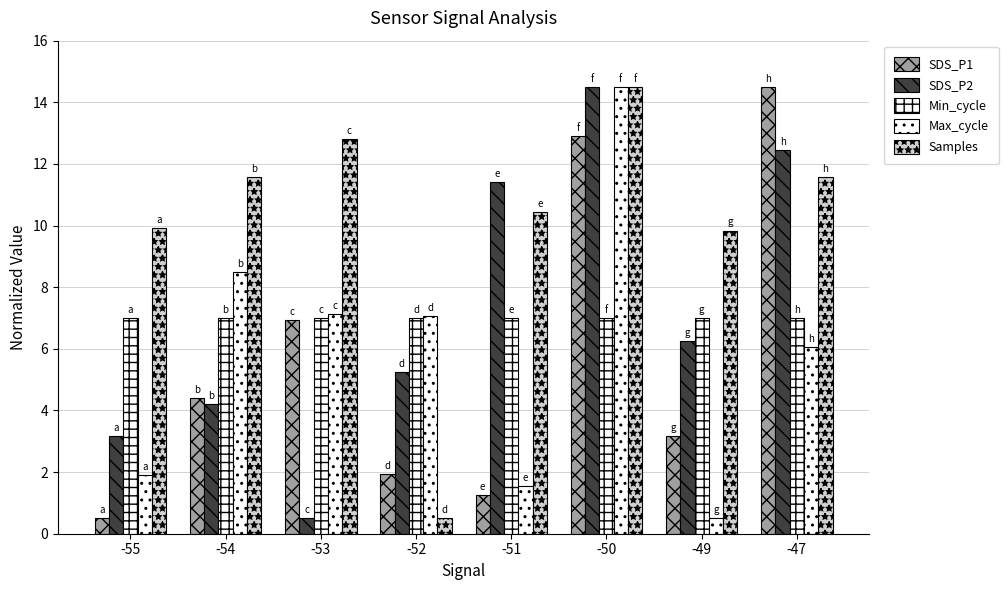

How many bars are there in each group?

5